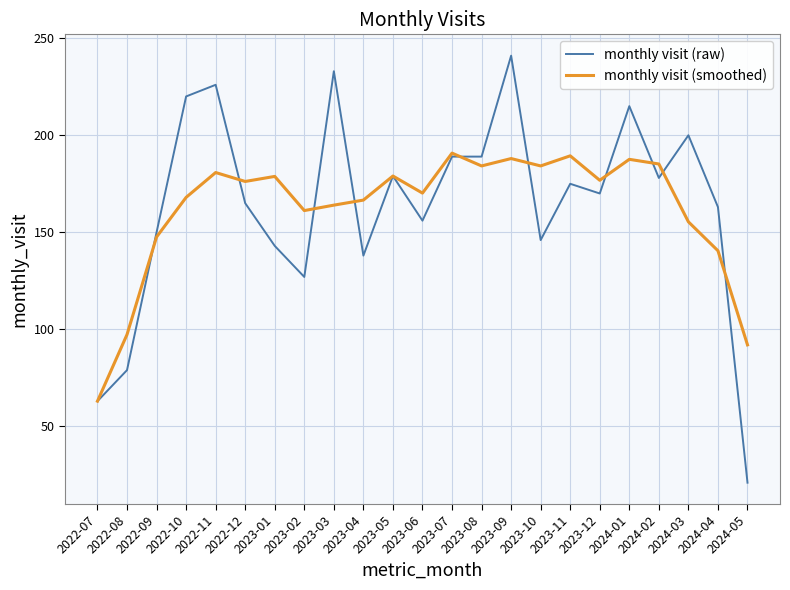

How many lines are shown in the chart?

2